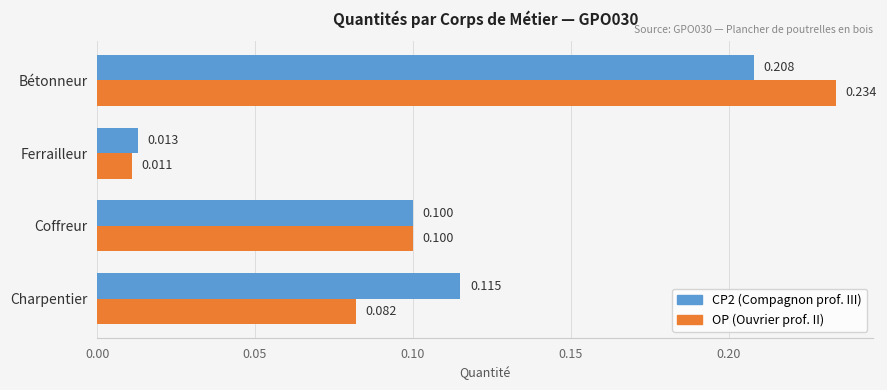

Which series has the largest total across all categories?

CP2 (Compagnon prof. III)